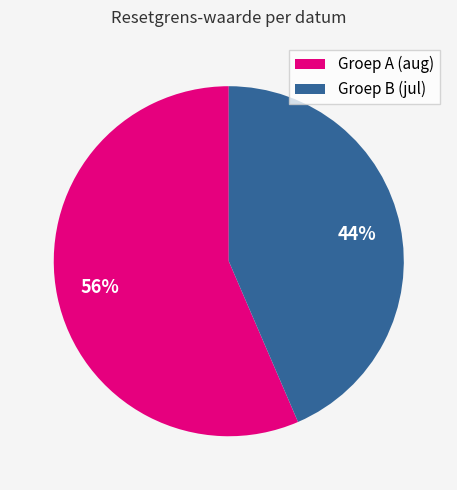

The Groep B (jul) slice represents 37% of the pie. True or false?

False